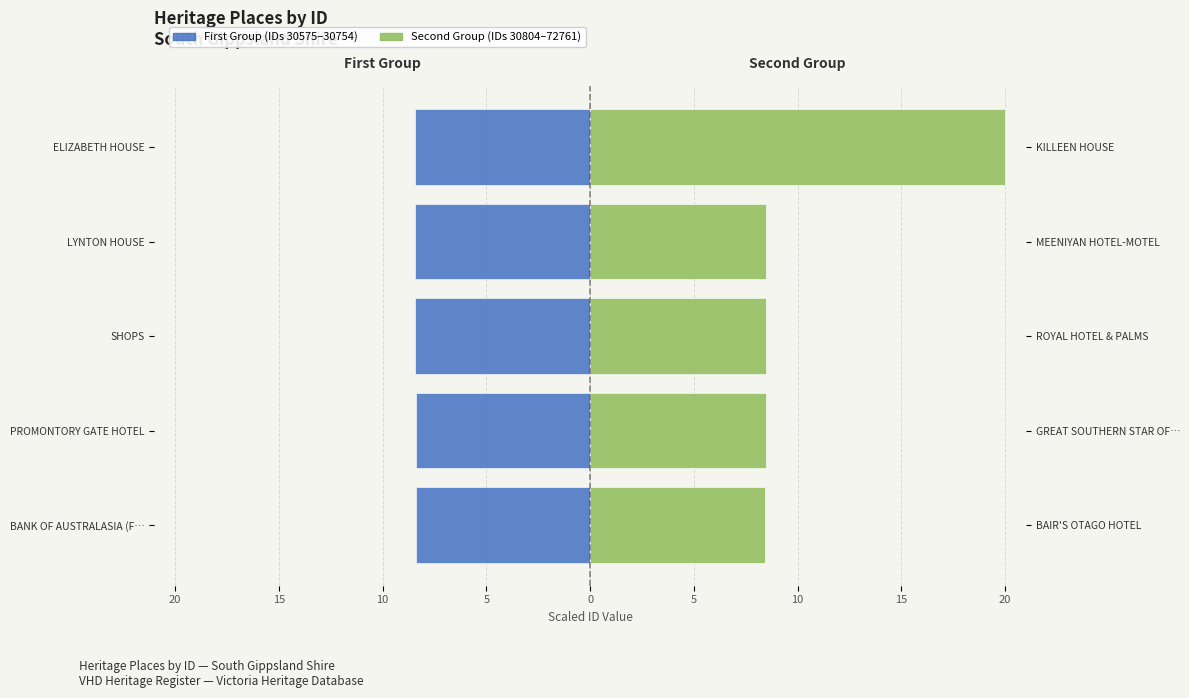

List the series in order of their overall mean, highest first.

Second Group (30804–72761), First Group (30575–30754)